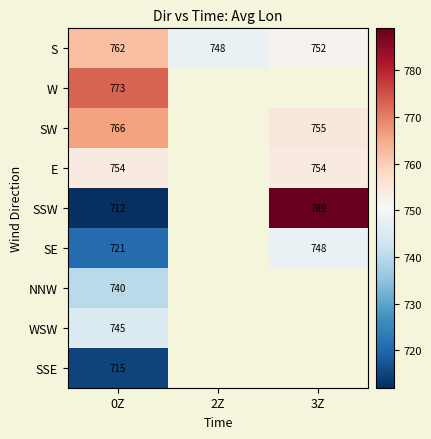

How many series are shown in this chart?

9